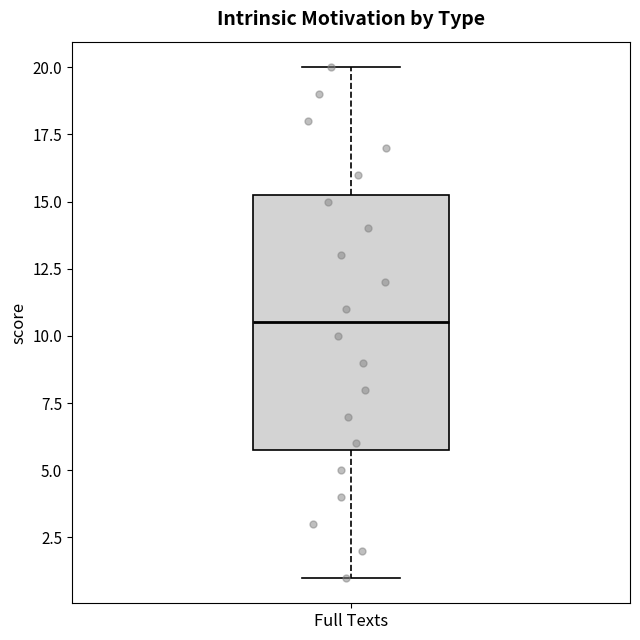

Transcribe this box plot: give where the median line is, the range the box spans, and where the two whiskers end, as read against the y-axis. The values are not printed on the chart, so give them approximately, as read against the axis.

median 10.5, box 6.0 to 15.5, whiskers 1.0 to 20.0